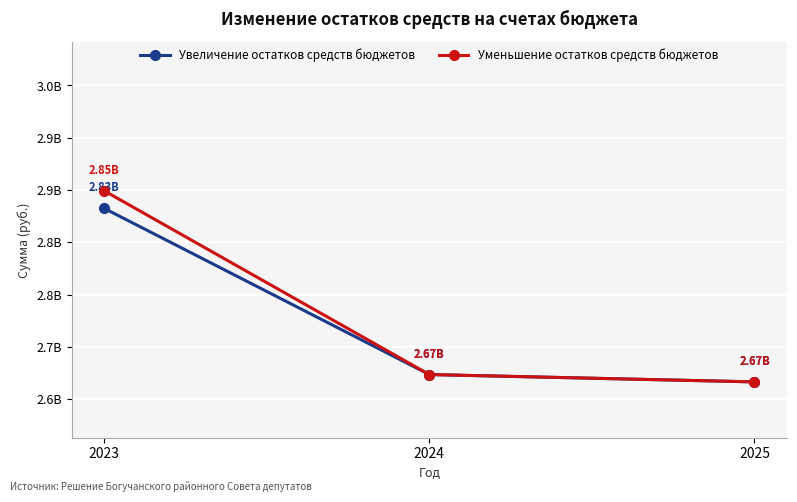

Between 2024 and 2025, which is larger?

2024